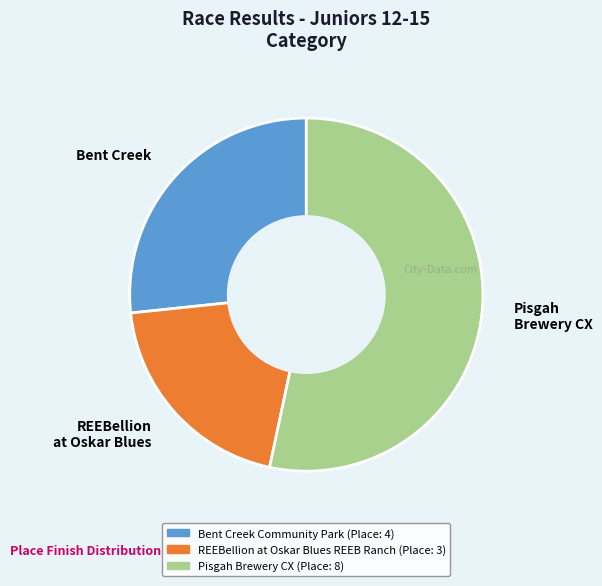

Which category has the biggest portion of the pie?

Pisgah Brewery CX